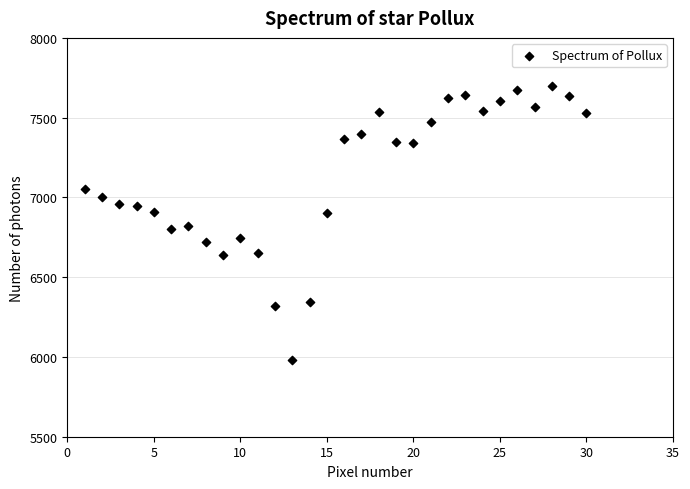

What is the range of Y values (max minus min)?

1720